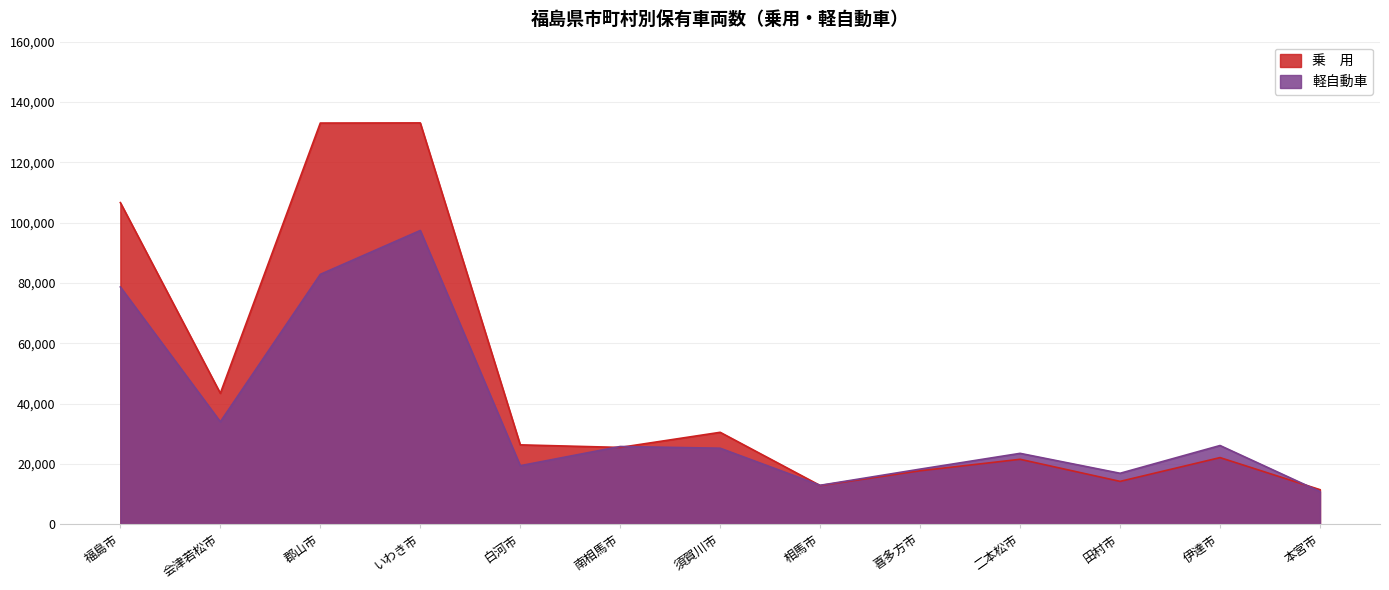

What are all the series names shown in the legend?

乗　用, 軽自動車